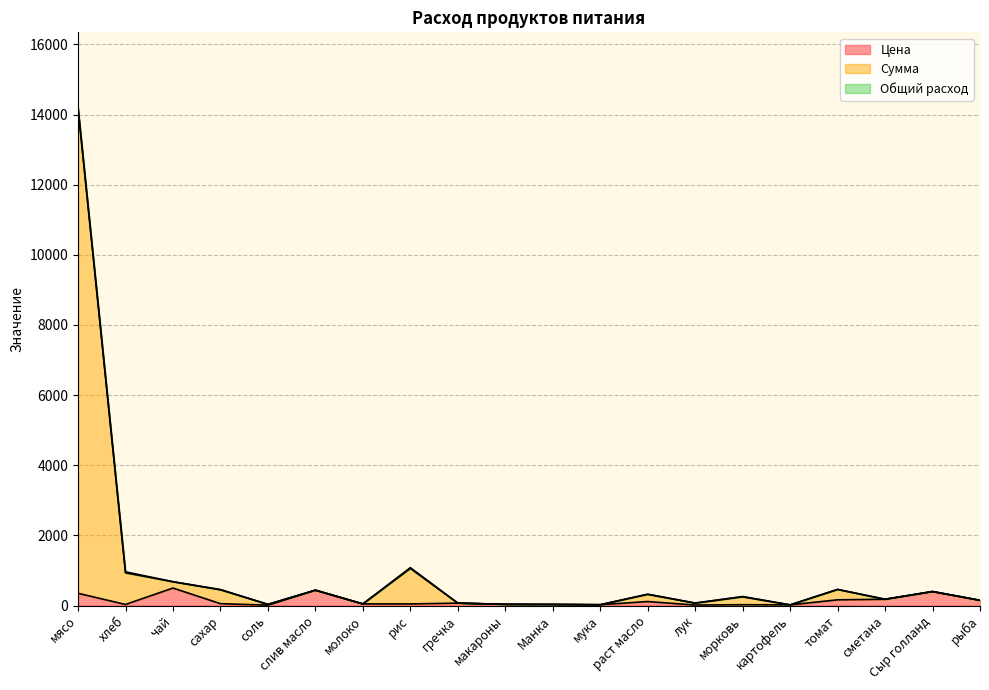

Is it true that Цена equals 116.7 at мясо?

False